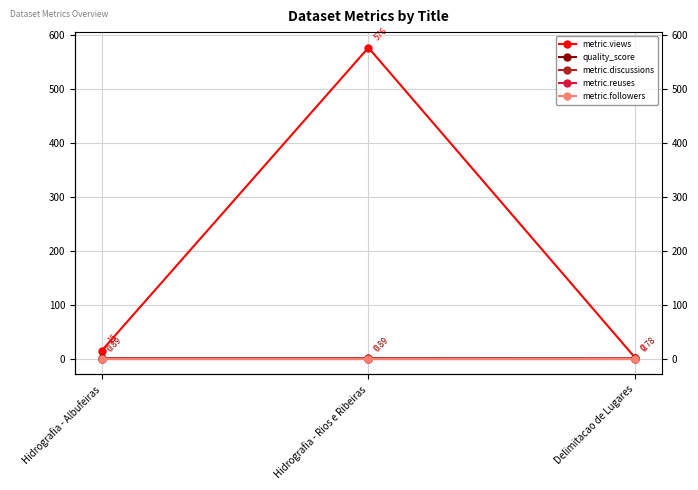

At which category is the sum across all series the highest?

Hidrografia - Rios e Ribeiras